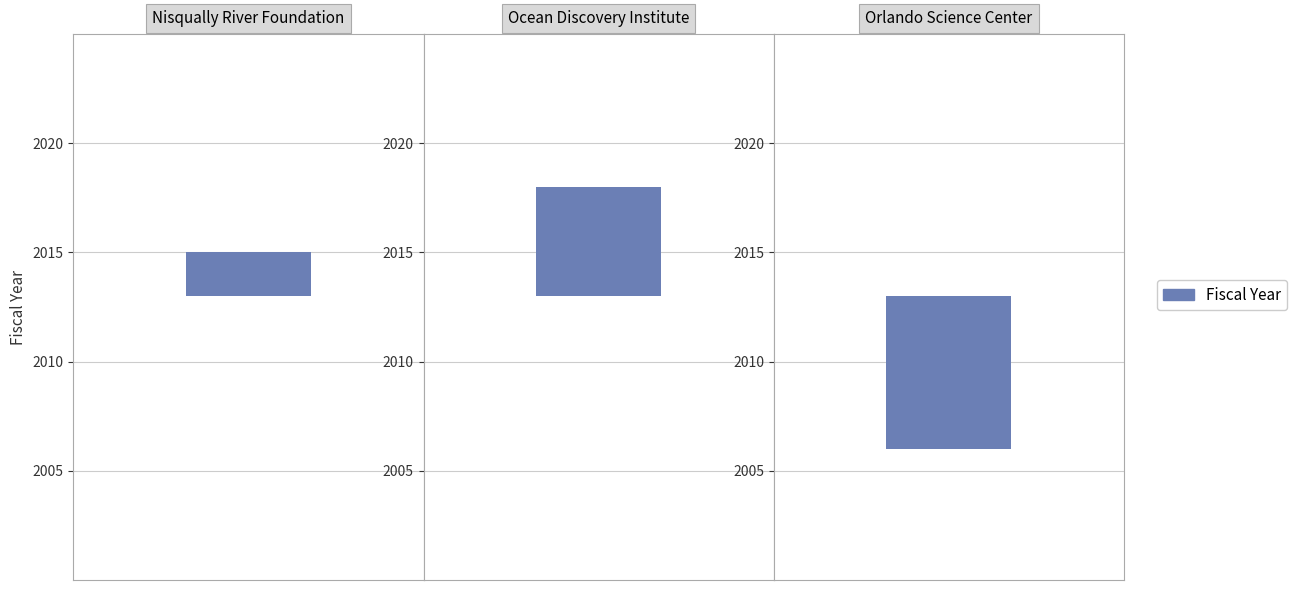

What is the change in value from Nisqually River Foundation to Ocean Discovery Institute?

+3